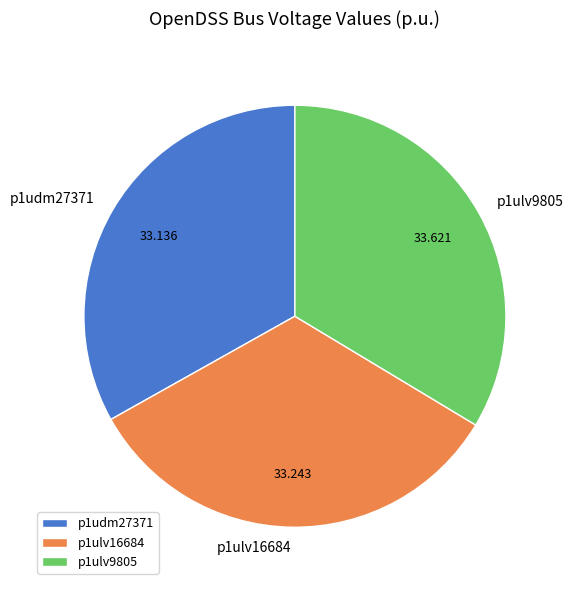

What is the ratio of the value at p1ulv9805 to the value at p1ulv16684?

1.0